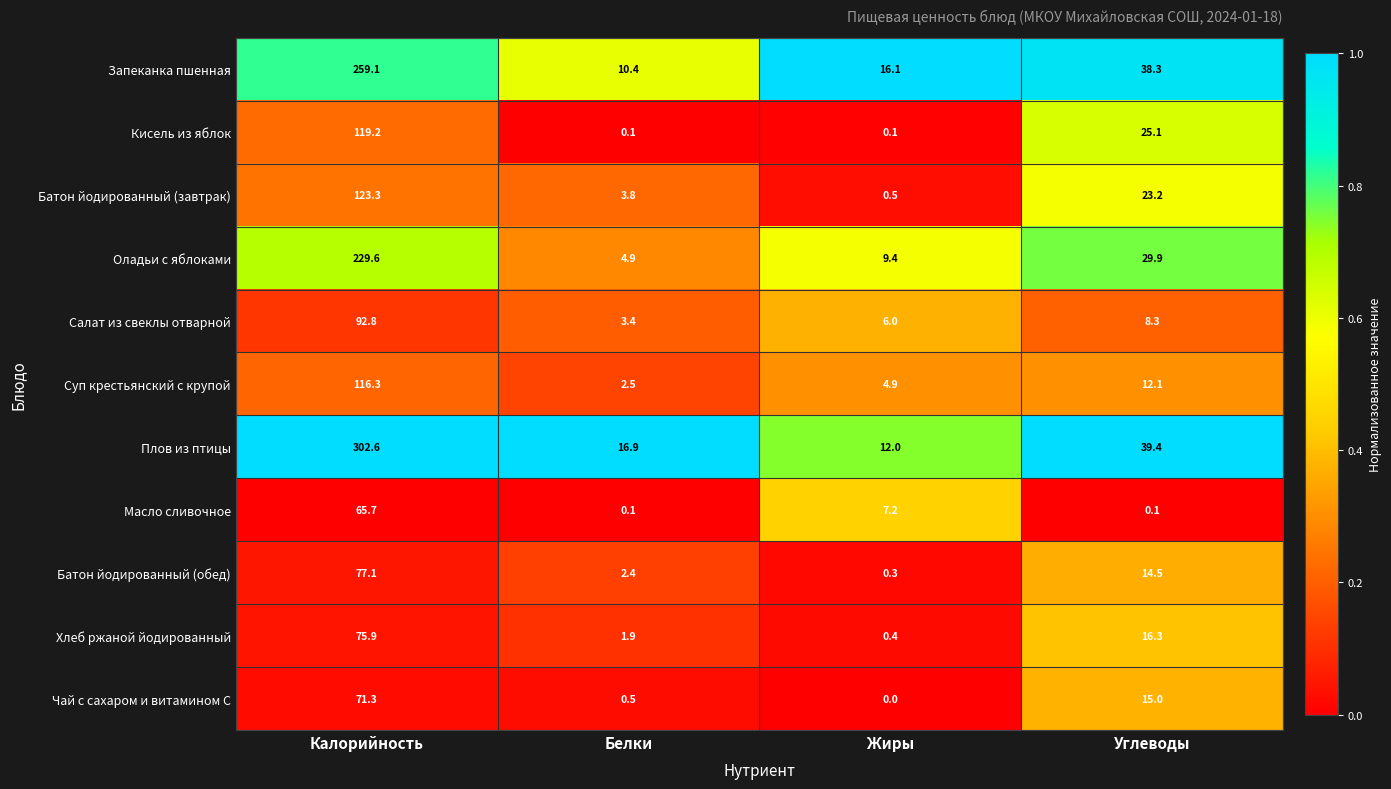

Rank the series at Углеводы from highest to lowest value.

Плов из птицы, Запеканка пшенная, Оладьи с яблоками, Кисель из яблок, Батон йодированный (завтрак), Хлеб ржаной йодированный, Чай с сахаром и витамином С, Батон йодированный (обед), Суп крестьянский с крупой, Салат из свеклы отварной, Масло сливочное